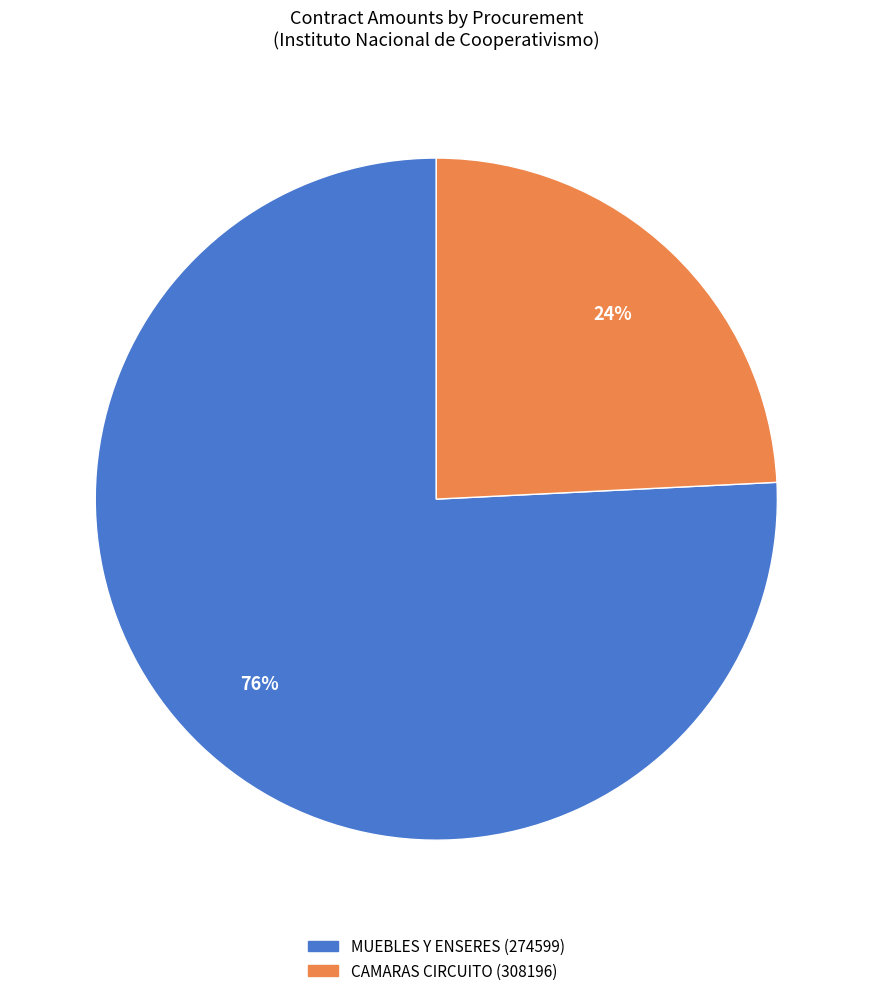

Does CAMARAS CIRCUITO (308196) account for over 50% of the chart?

No